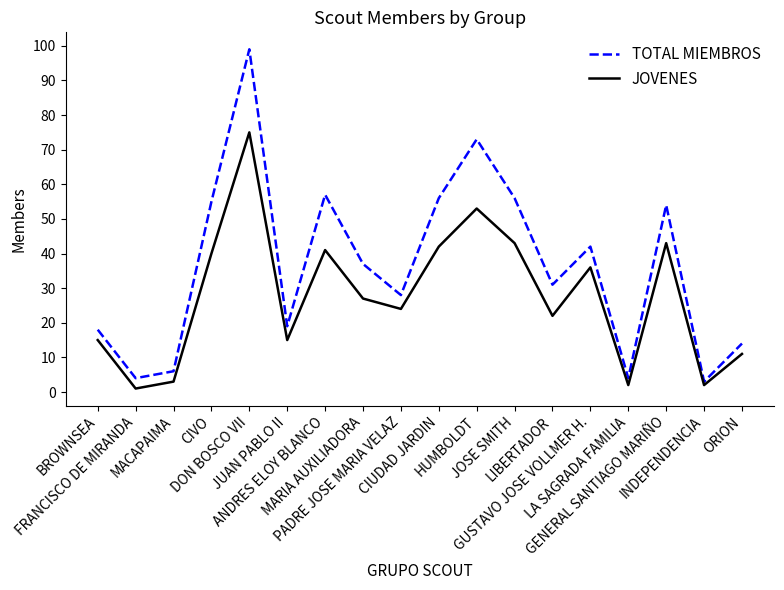

What is the difference between the maximum and minimum values in the TOTAL MIEMBROS series?

96